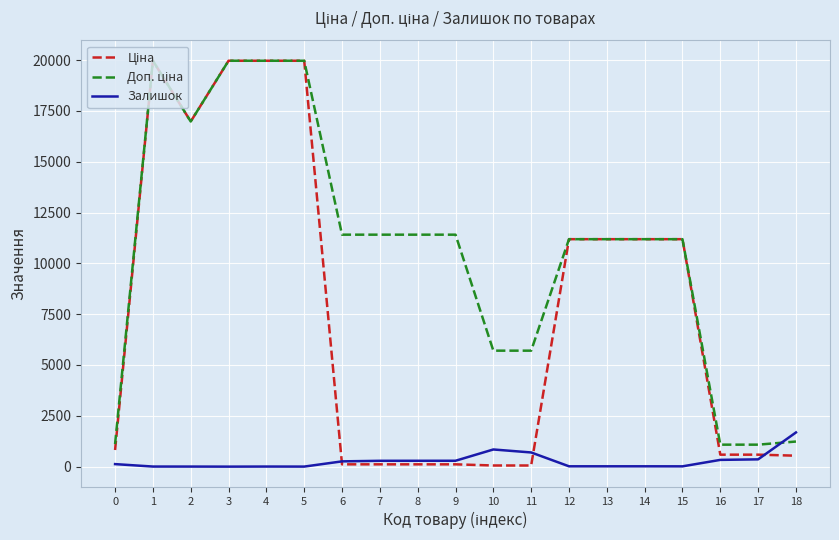

True or false: Доп. ціна has a value of 1081.7 at 17.

True